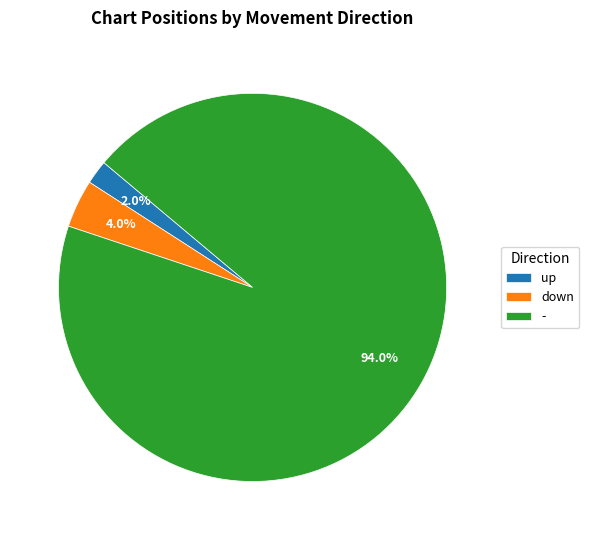

Does - account for over 50% of the chart?

Yes